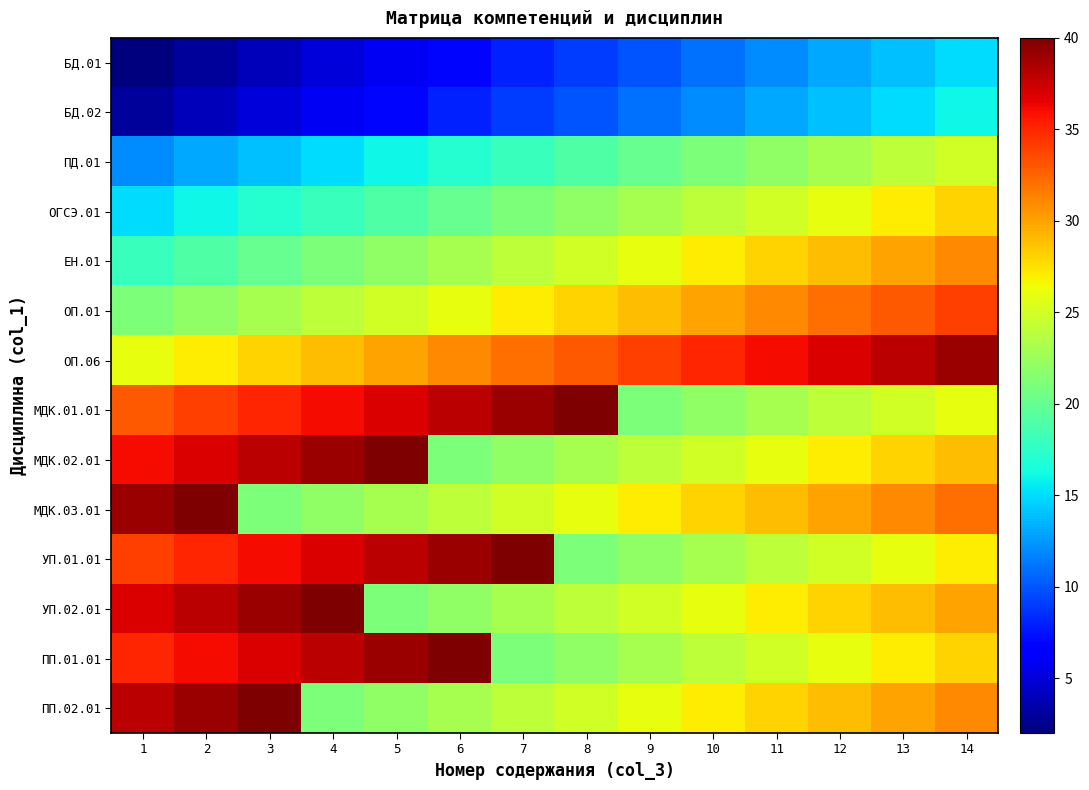

Reading left to right, what are all the values shown in this chart?

БД.01: 1=2	2=3	3=4	4=5	5=6	6=7	7=8	8=9	9=10	10=11	11=12	12=13	13=14	14=15
БД.02: 1=3	2=4	3=5	4=6	5=7	6=8	7=9	8=10	9=11	10=12	11=13	12=14	13=15	14=16
ПД.01: 1=12	2=13	3=14	4=15	5=16	6=17	7=18	8=19	9=20	10=21	11=22	12=23	13=24	14=25
ОГСЭ.01: 1=15	2=16	3=17	4=18	5=19	6=20	7=21	8=22	9=23	10=24	11=25	12=26	13=27	14=28
ЕН.01: 1=18	2=19	3=20	4=21	5=22	6=23	7=24	8=25	9=26	10=27	11=28	12=29	13=30	14=31
ОП.01: 1=21	2=22	3=23	4=24	5=25	6=26	7=27	8=28	9=29	10=30	11=31	12=32	13=33	14=34
ОП.06: 1=26	2=27	3=28	4=29	5=30	6=31	7=32	8=33	9=34	10=35	11=36	12=37	13=38	14=39
МДК.01.01: 1=33	2=34	3=35	4=36	5=37	6=38	7=39	8=40	9=21	10=22	11=23	12=24	13=25	14=26
МДК.02.01: 1=36	2=37	3=38	4=39	5=40	6=21	7=22	8=23	9=24	10=25	11=26	12=27	13=28	14=29
МДК.03.01: 1=39	2=40	3=21	4=22	5=23	6=24	7=25	8=26	9=27	10=28	11=29	12=30	13=31	14=32
УП.01.01: 1=34	2=35	3=36	4=37	5=38	6=39	7=40	8=21	9=22	10=23	11=24	12=25	13=26	14=27
УП.02.01: 1=37	2=38	3=39	4=40	5=21	6=22	7=23	8=24	9=25	10=26	11=27	12=28	13=29	14=30
ПП.01.01: 1=35	2=36	3=37	4=38	5=39	6=40	7=21	8=22	9=23	10=24	11=25	12=26	13=27	14=28
ПП.02.01: 1=38	2=39	3=40	4=21	5=22	6=23	7=24	8=25	9=26	10=27	11=28	12=29	13=30	14=31